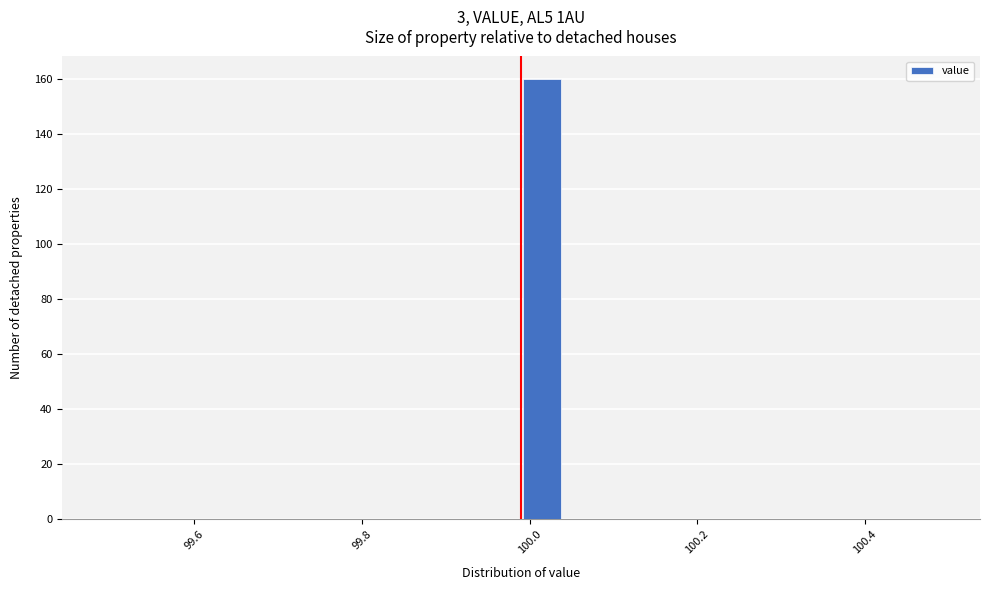

Around what value on the x-axis is the tallest bar? Give the approximate position of its centre, as read against the axis.

100.02